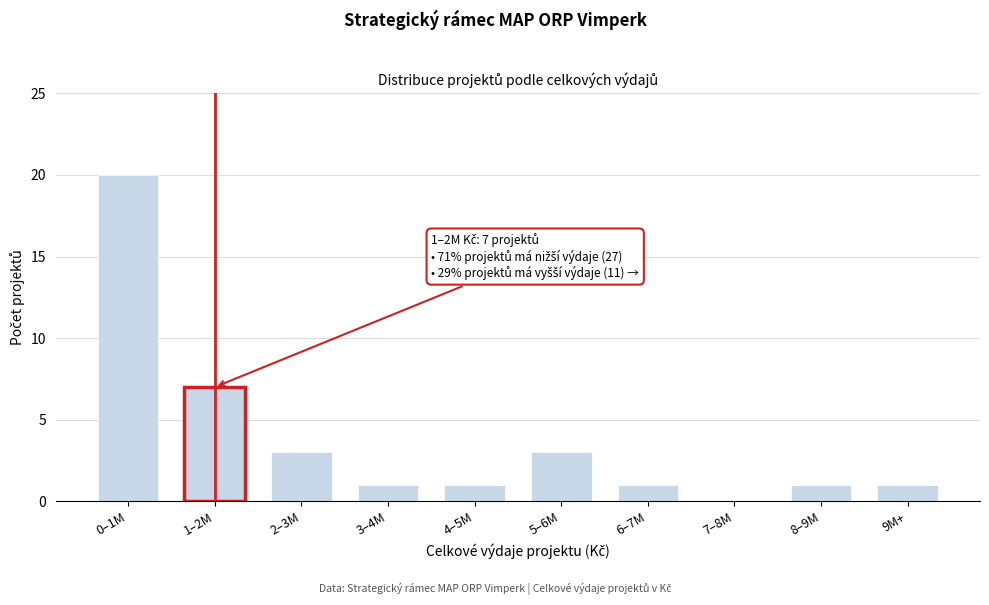

Reading left to right, list all the values displayed in this chart.

0–1M=20	1–2M=7	2–3M=3	3–4M=1	4–5M=1	5–6M=3	6–7M=1	7–8M=0	8–9M=1	9M+=1